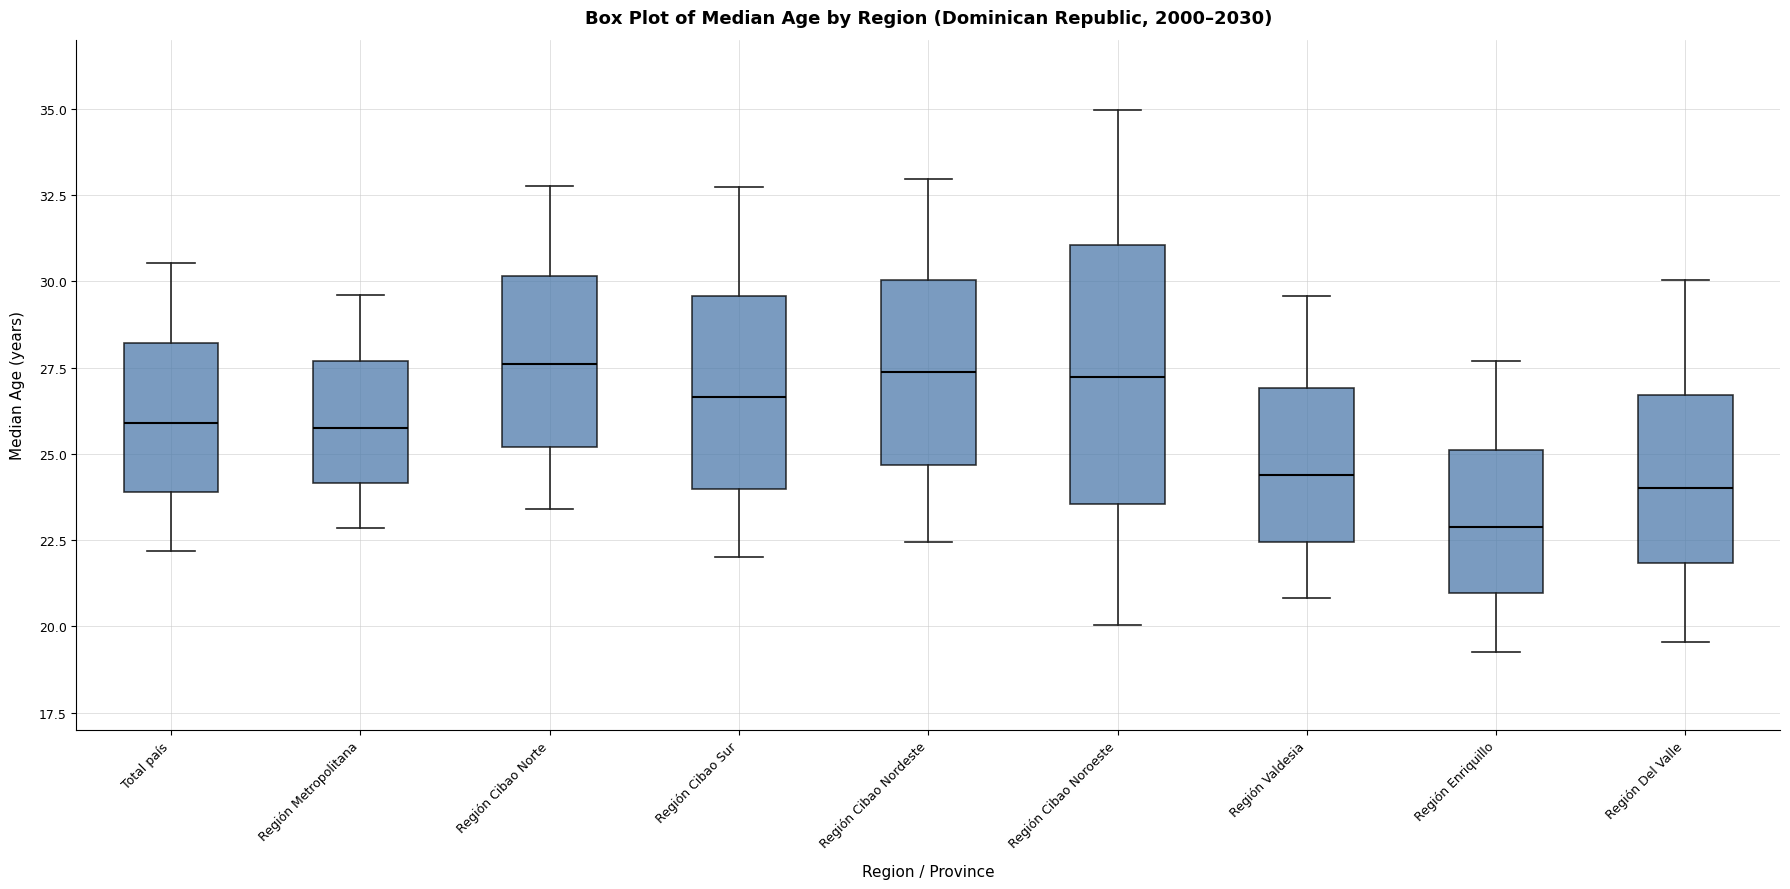

Reading left to right, transcribe this box plot: for each box, give where its median line is, the range the box spans, and where its two whiskers end, as read against the y-axis. The values are not printed on the chart, so give them approximately, as read against the axis.

Total país: median 26.0, box 24.0 to 28.0, whiskers 22.0 to 30.5
Región Metropolitana: median 25.5, box 24.0 to 27.5, whiskers 23.0 to 29.5
Región Cibao Norte: median 27.5, box 25.0 to 30.0, whiskers 23.5 to 33.0
Región Cibao Sur: median 26.5, box 24.0 to 29.5, whiskers 22.0 to 32.5
Región Cibao Nordeste: median 27.5, box 24.5 to 30.0, whiskers 22.5 to 33.0
Región Cibao Noroeste: median 27.0, box 23.5 to 31.0, whiskers 20.0 to 35.0
Región Valdesia: median 24.5, box 22.5 to 27.0, whiskers 21.0 to 29.5
Región Enriquillo: median 23.0, box 21.0 to 25.0, whiskers 19.5 to 27.5
Región Del Valle: median 24.0, box 22.0 to 26.5, whiskers 19.5 to 30.0